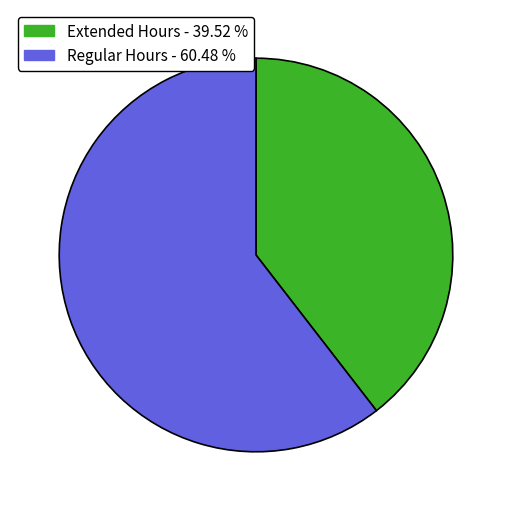

Is there a majority slice in this chart?

Yes